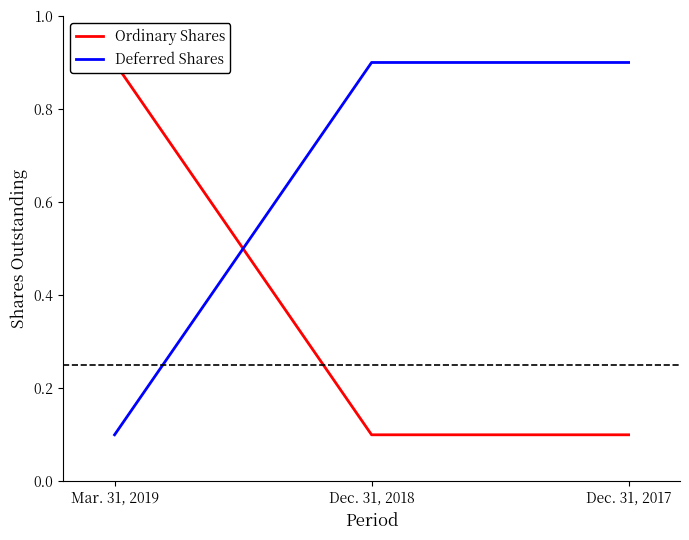

List the labels in order of Ordinary Shares value, largest first.

Mar. 31, 2019, Dec. 31, 2018, Dec. 31, 2017